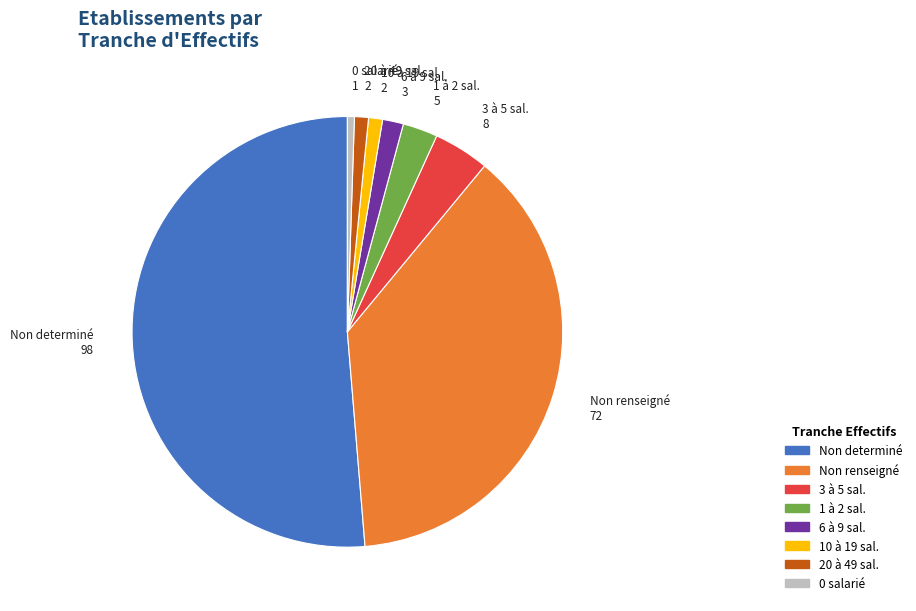

Is the sum of 10 à 19 sal. and 3 à 5 sal. greater than half?

No